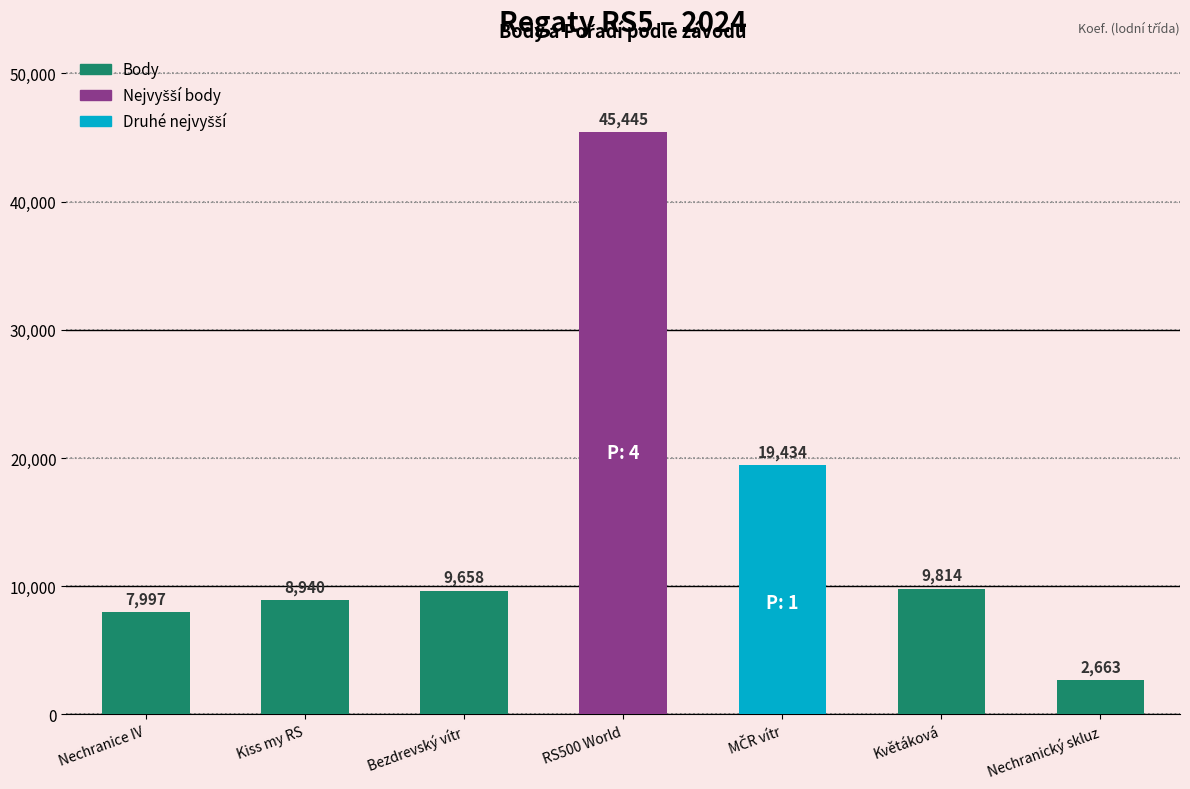

What is the label of the 1st bar from the right?

Nechranický skluz